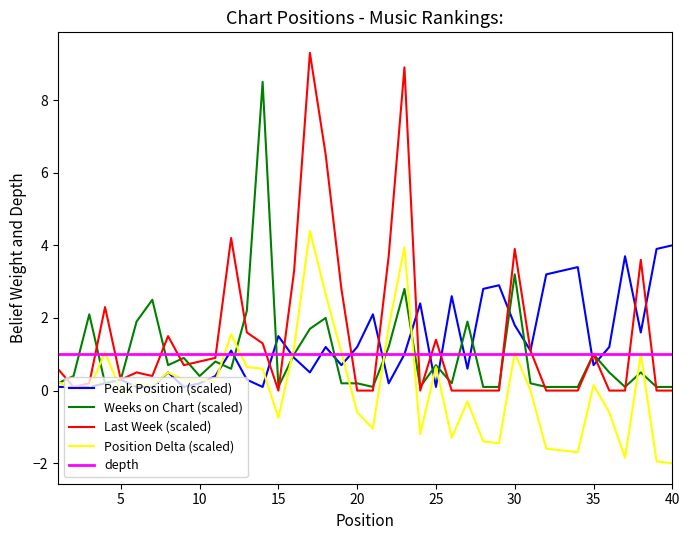

After their last crossing, which series has the higher values: Weeks on Chart or Last Week?

Weeks on Chart